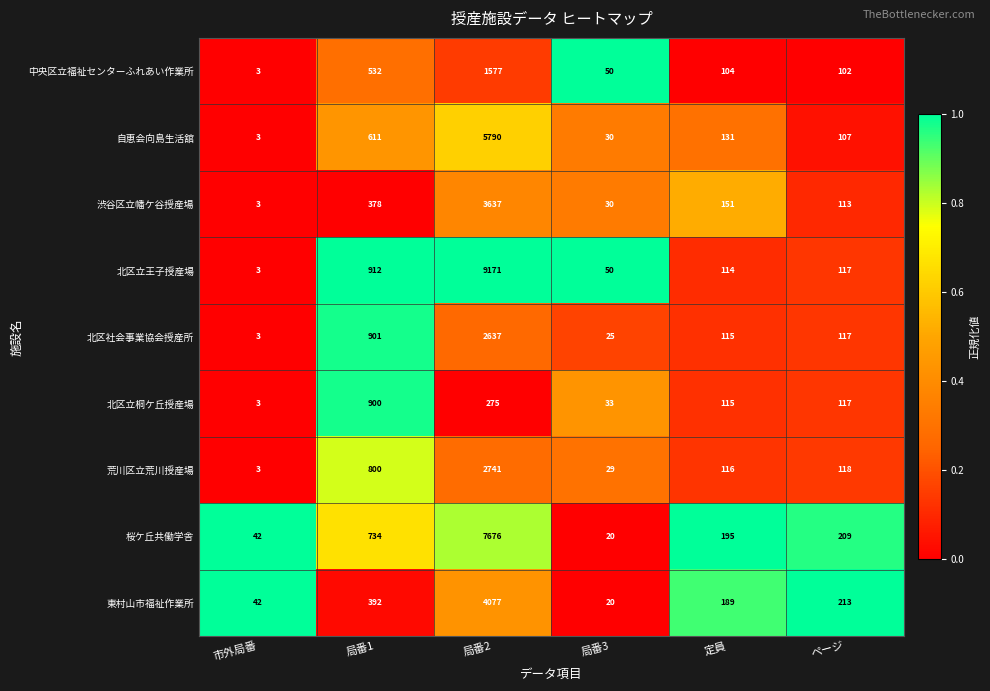

Which series has the largest range (max minus min)?

北区立王子授産場